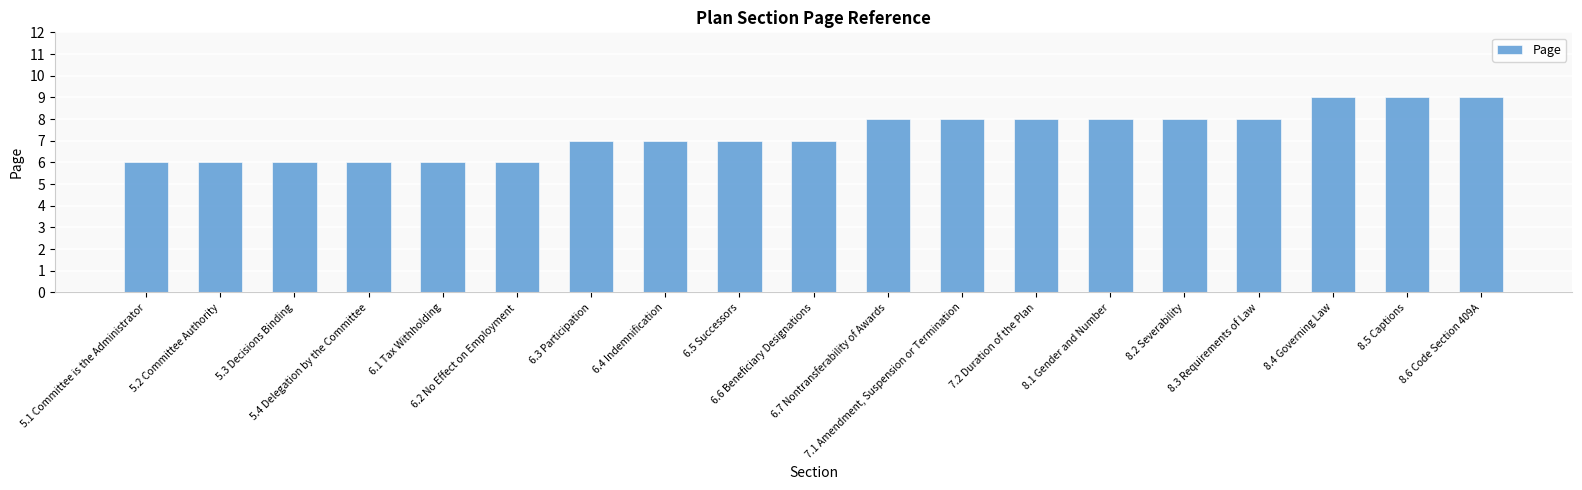

What is the value of the 15th bar from the left?

8